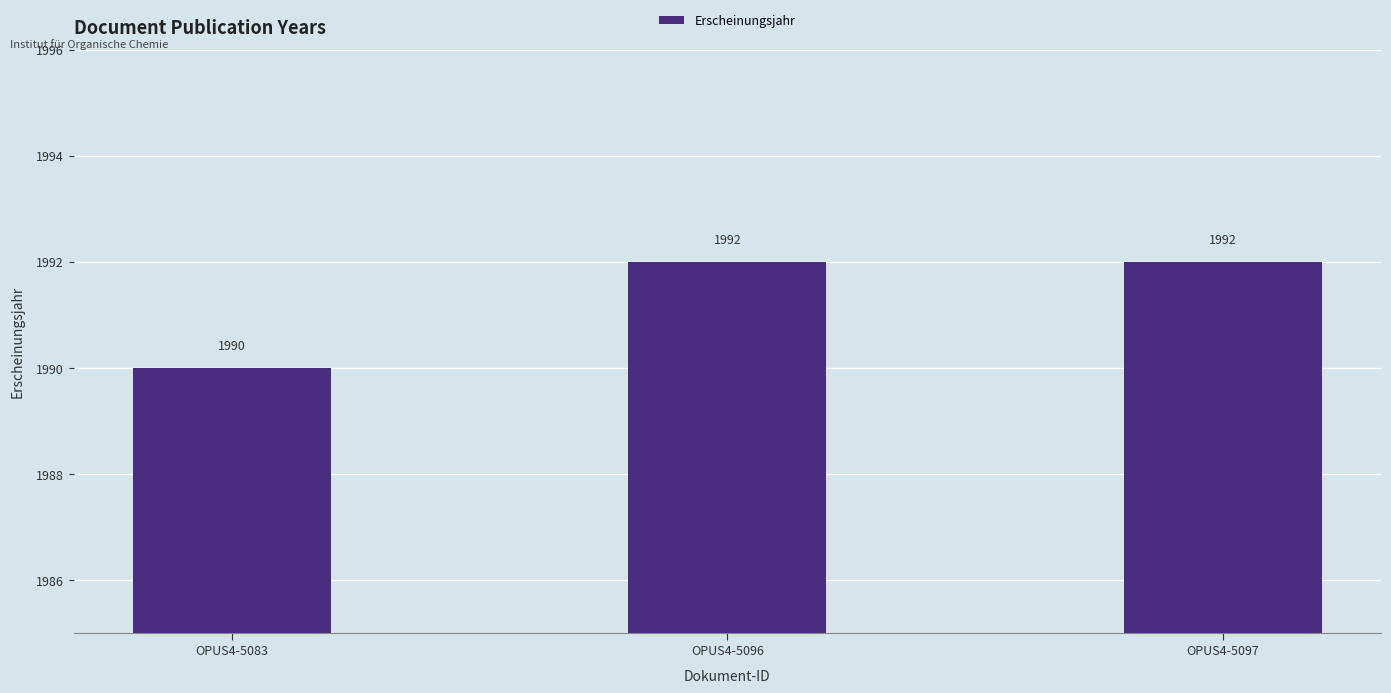

What is the value of the 2nd bar from the left?

1992